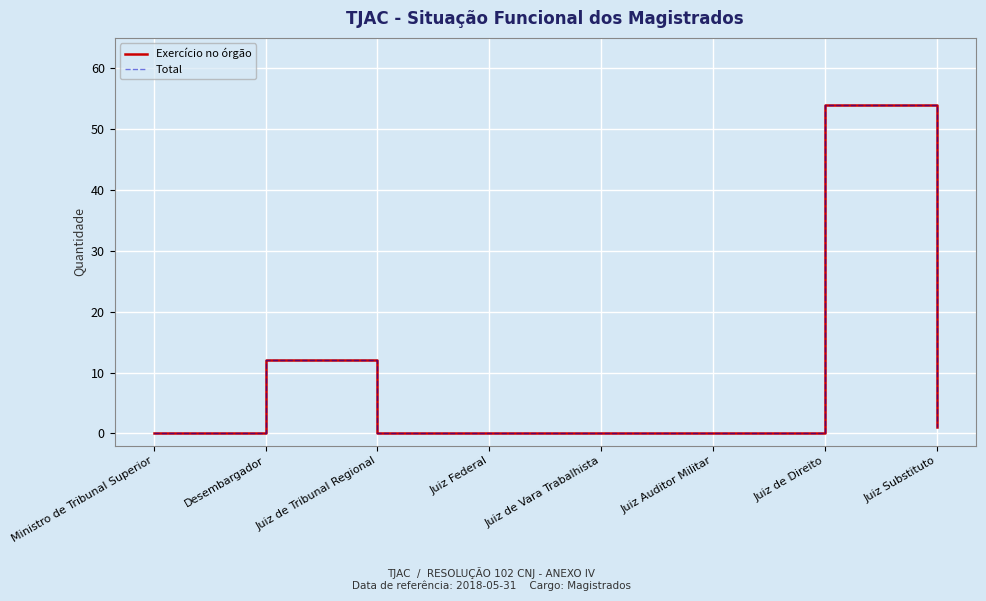

Is the value of Total at Juiz Auditor Militar greater than the value of Exercício no órgão at Ministro de Tribunal Superior?

No